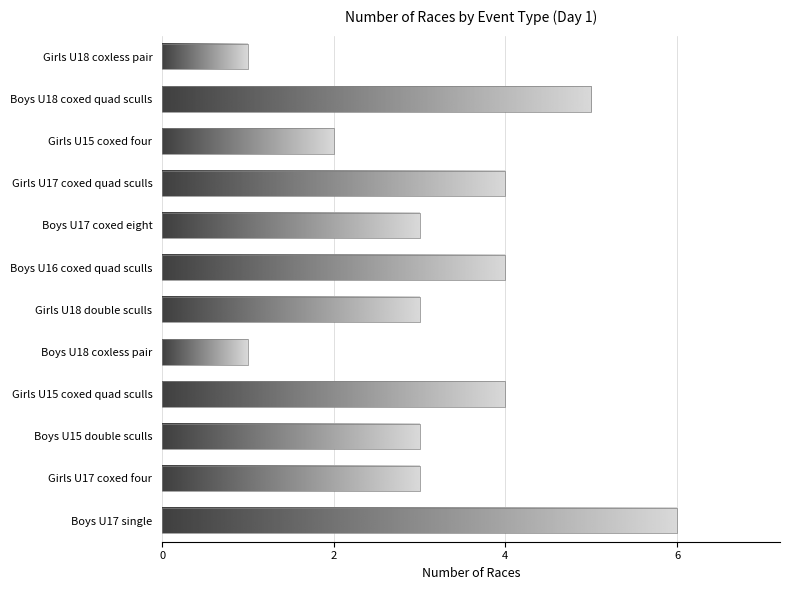

Count the number of data series in this chart.

1